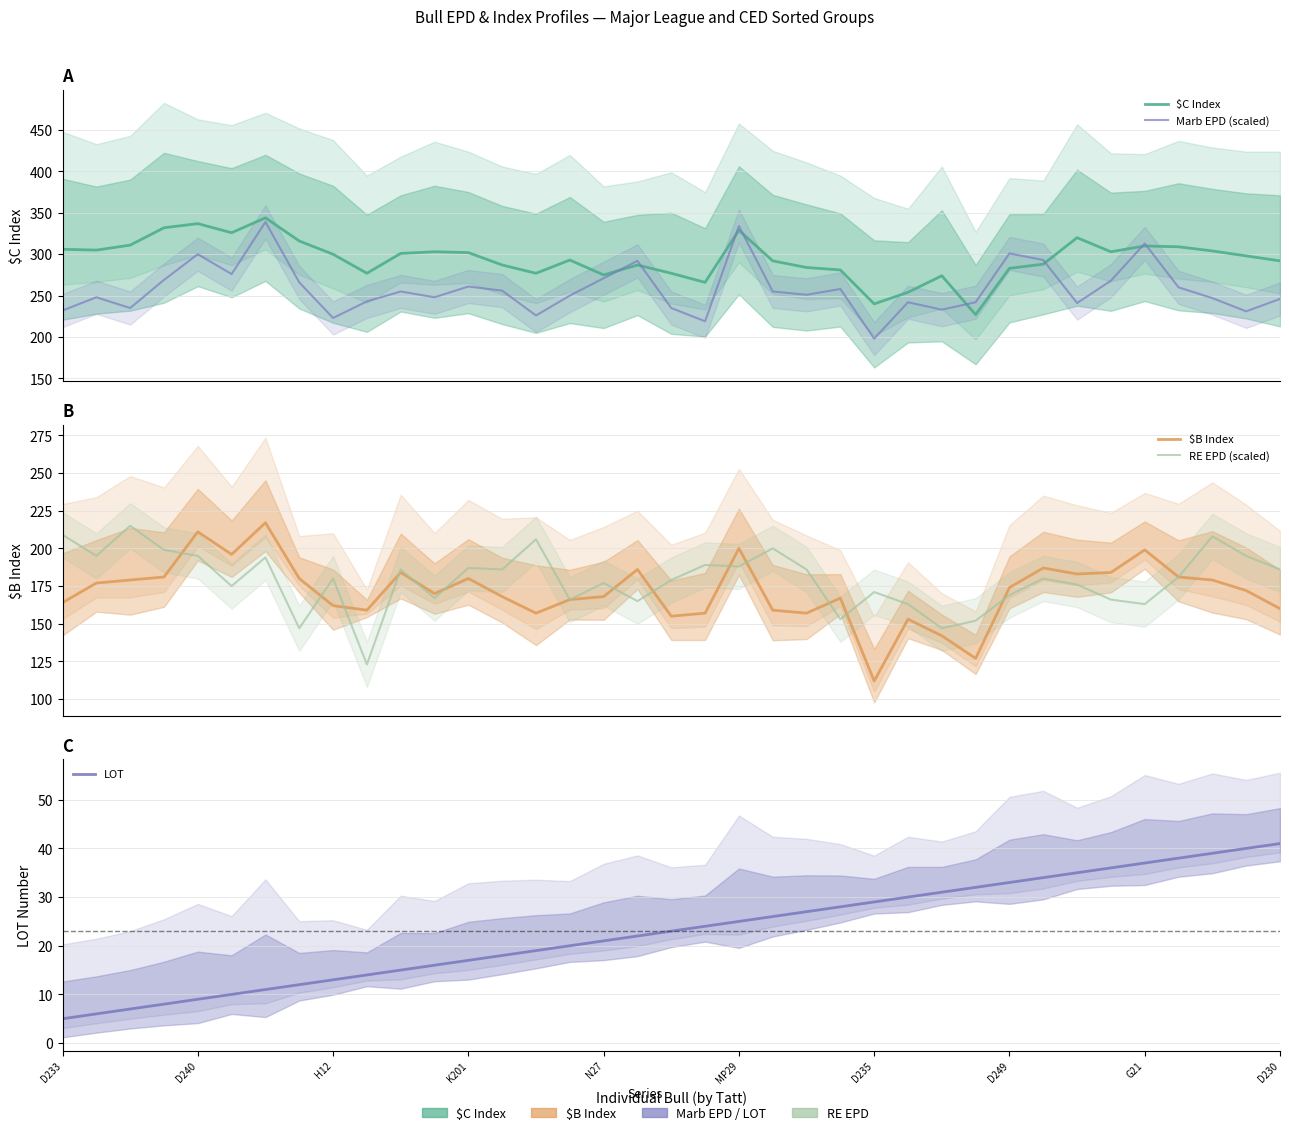

What is the sum of the Marb EPD (scaled) values at 27 and 33?

502